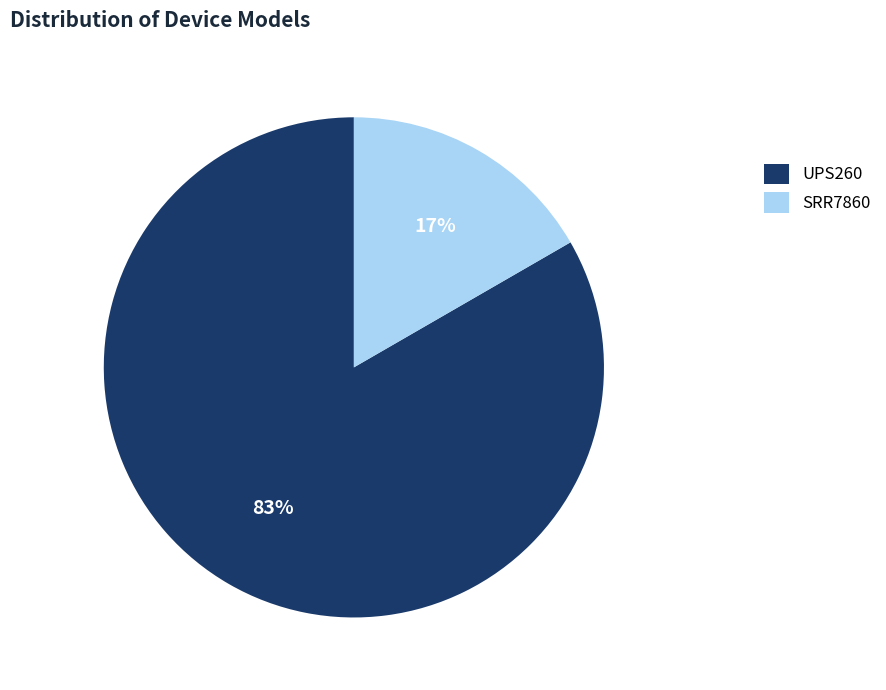

Which has a higher value, UPS260 or SRR7860?

UPS260